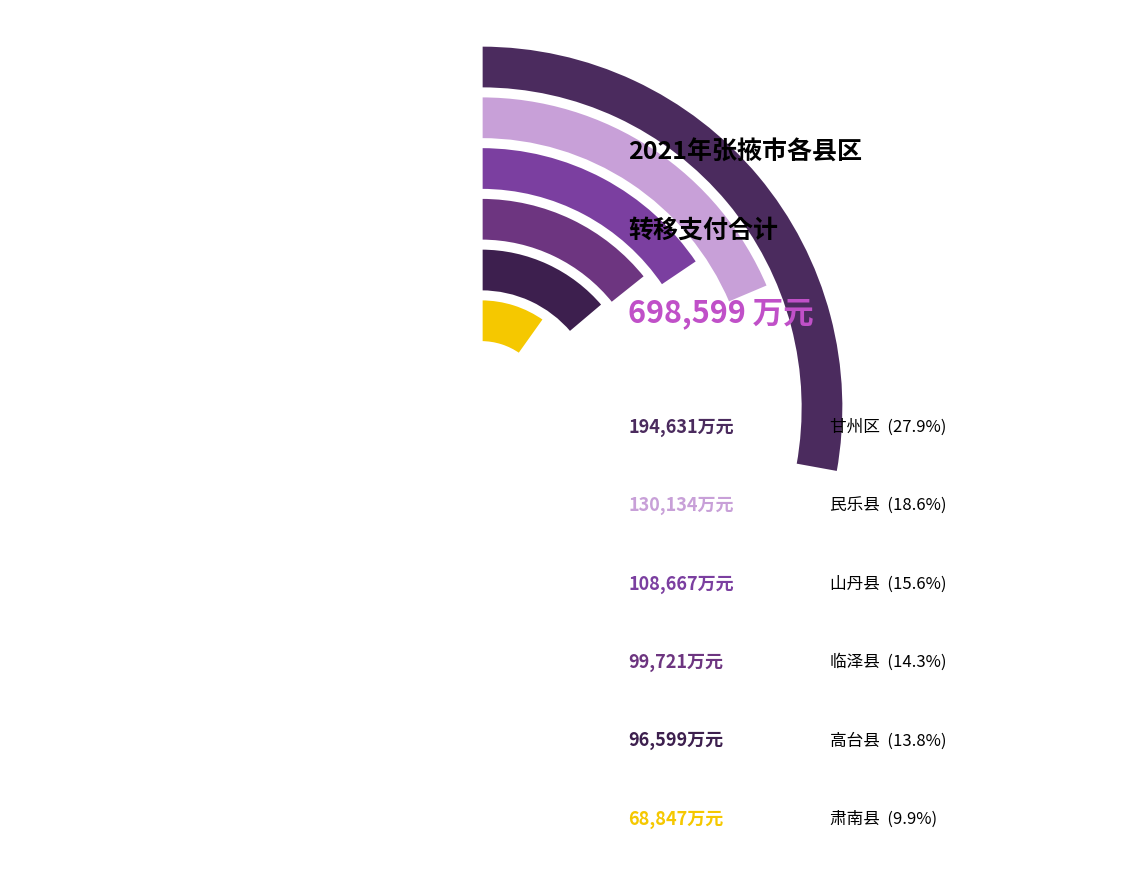

How much of the chart is everything except 高台县?

86.2%